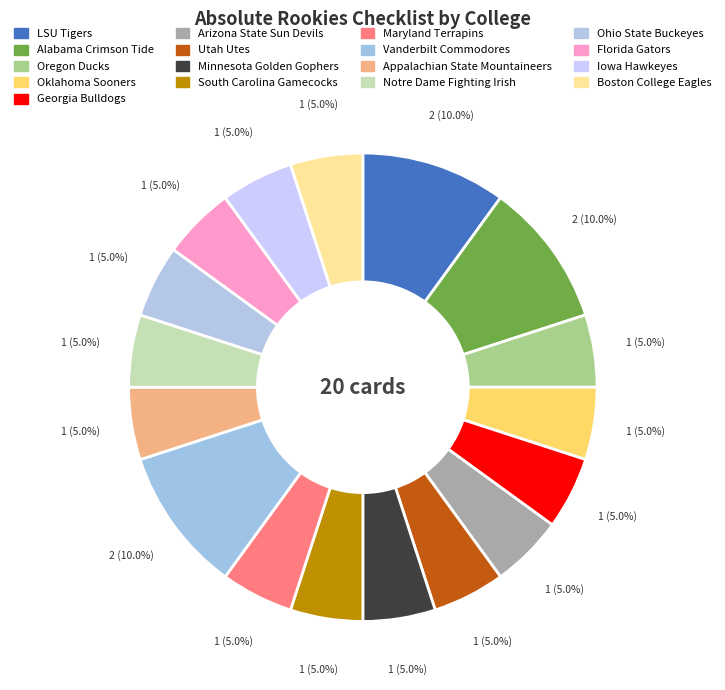

Count the number of slices in the pie.

17